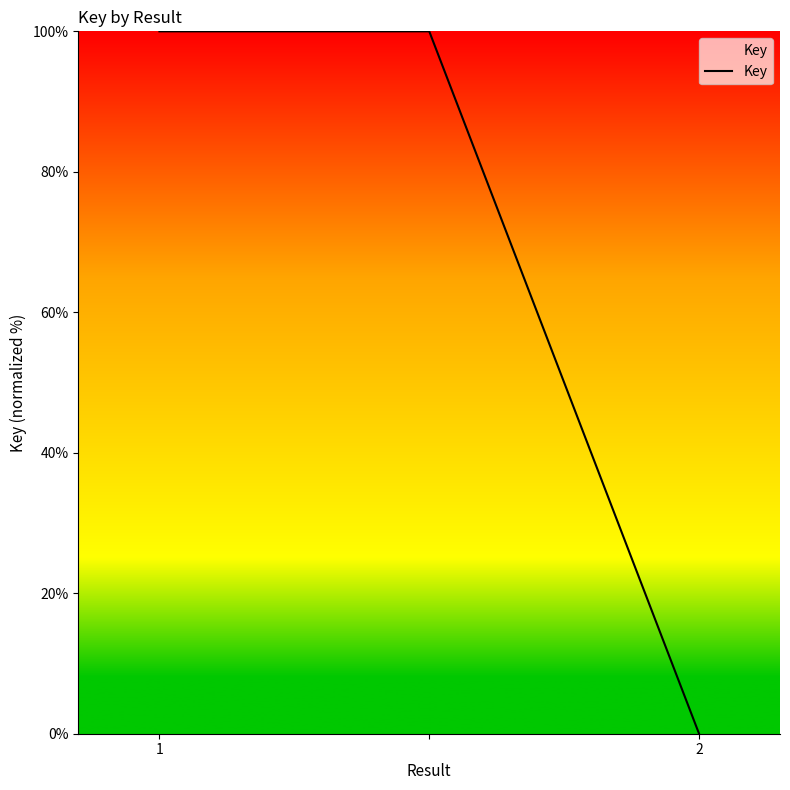

What is the average value?

67